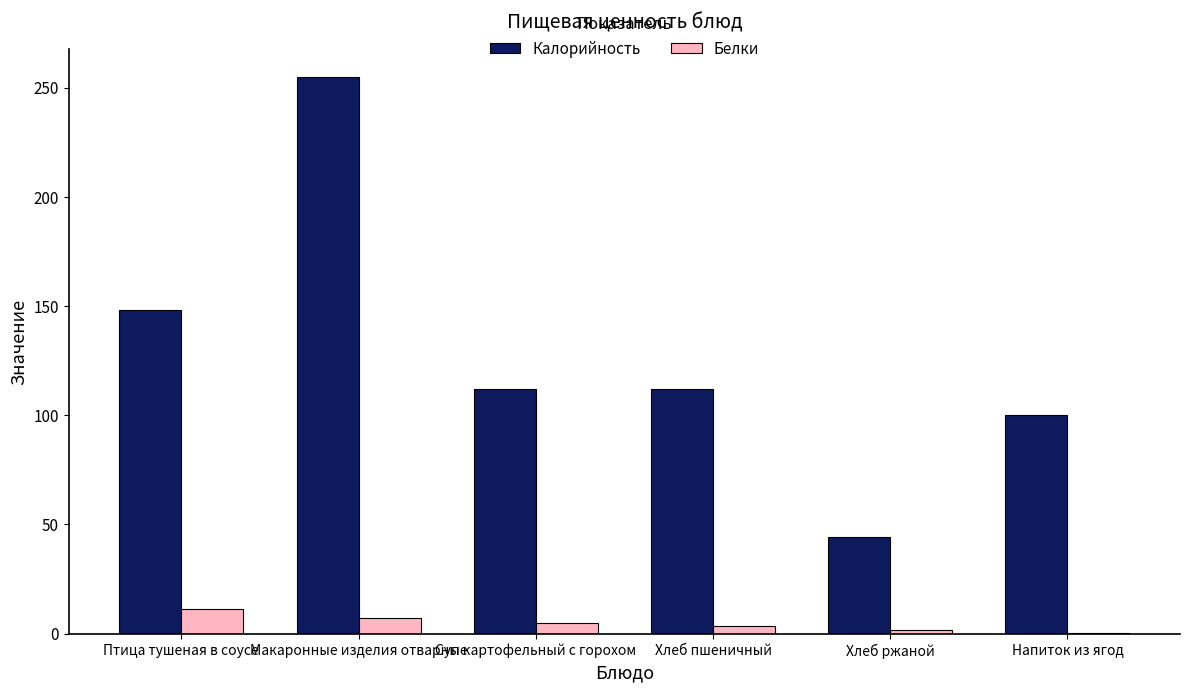

What are all the series names shown in the legend?

Калорийность, Белки